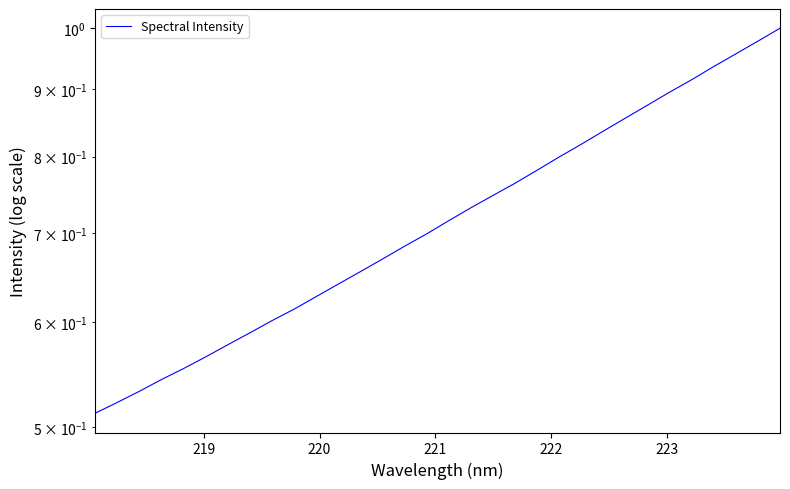

The value at 29 is 1.6. True or false?

False